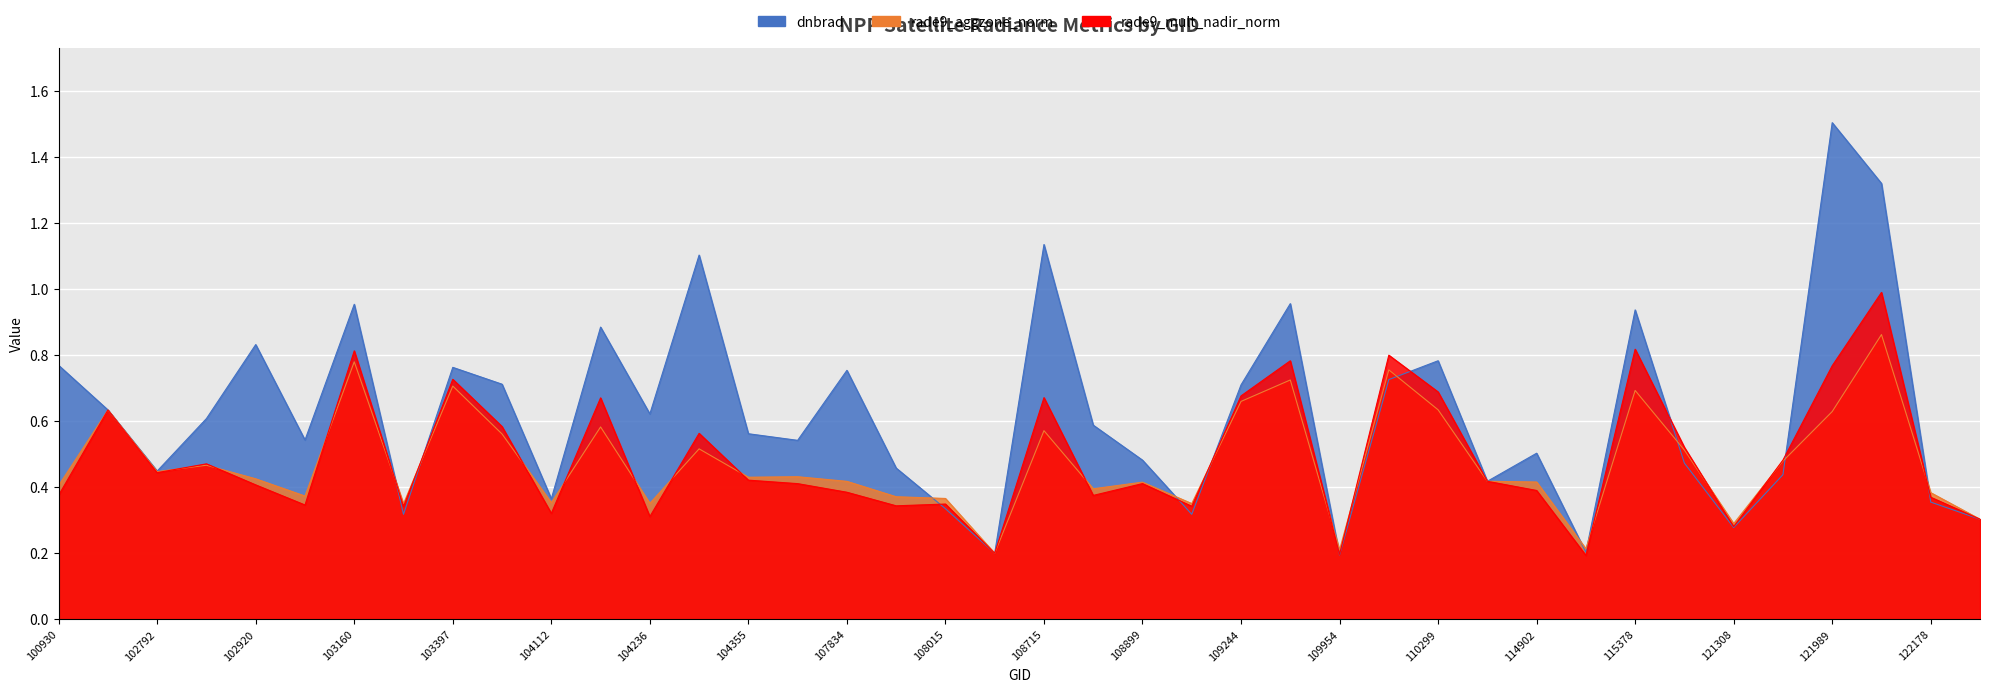

What are all the series names shown in the legend?

rade9_aggzone_norm, rade9_mult_nadir_norm, dnbrad